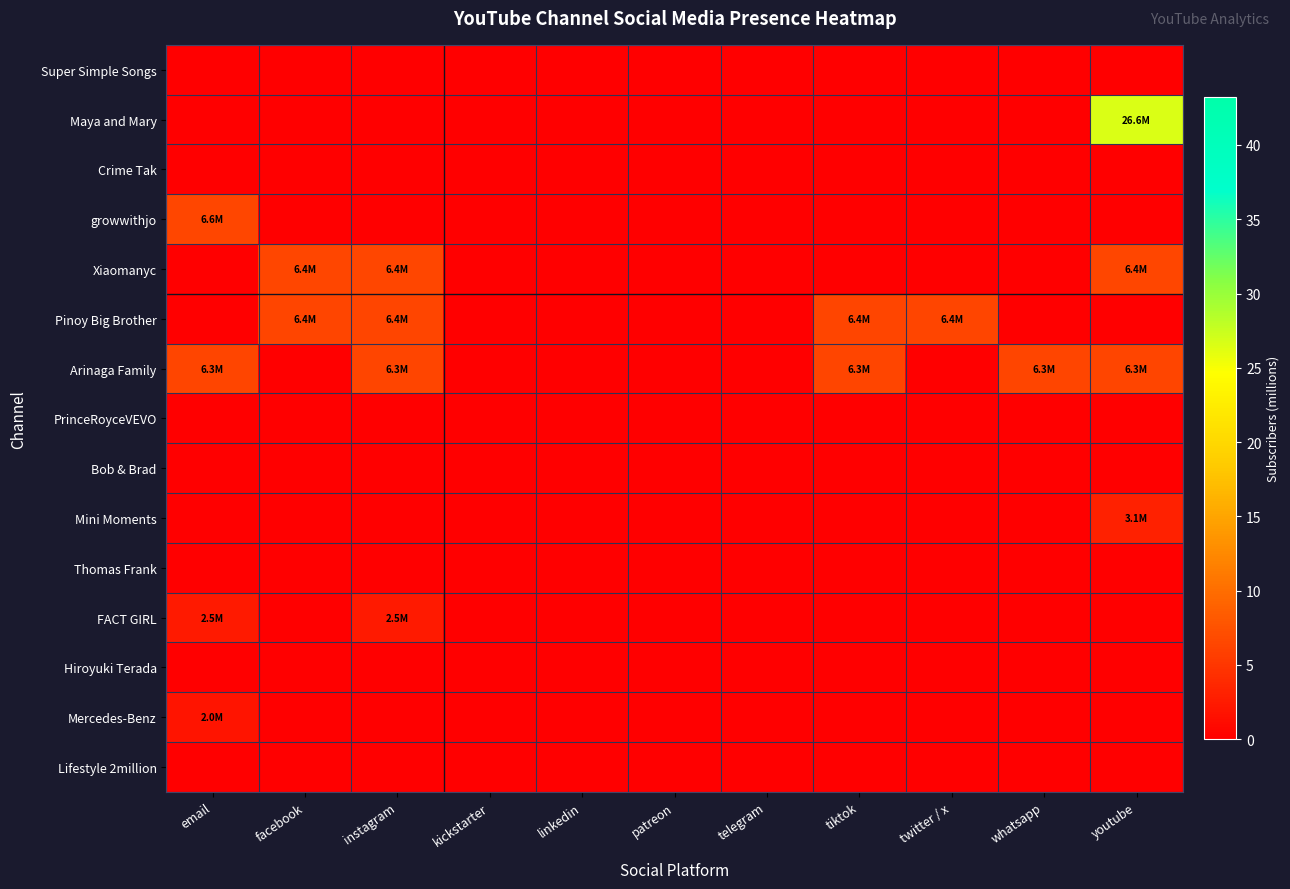

Which series changed the most between telegram and twitter / x?

Pinoy Big Brother